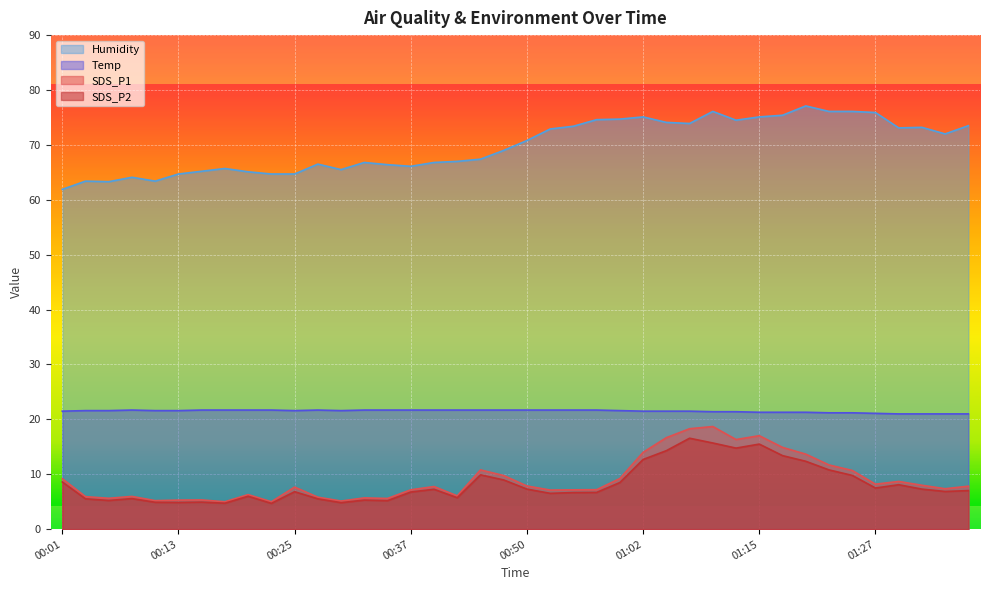

What is the maximum value for Humidity?

77.1